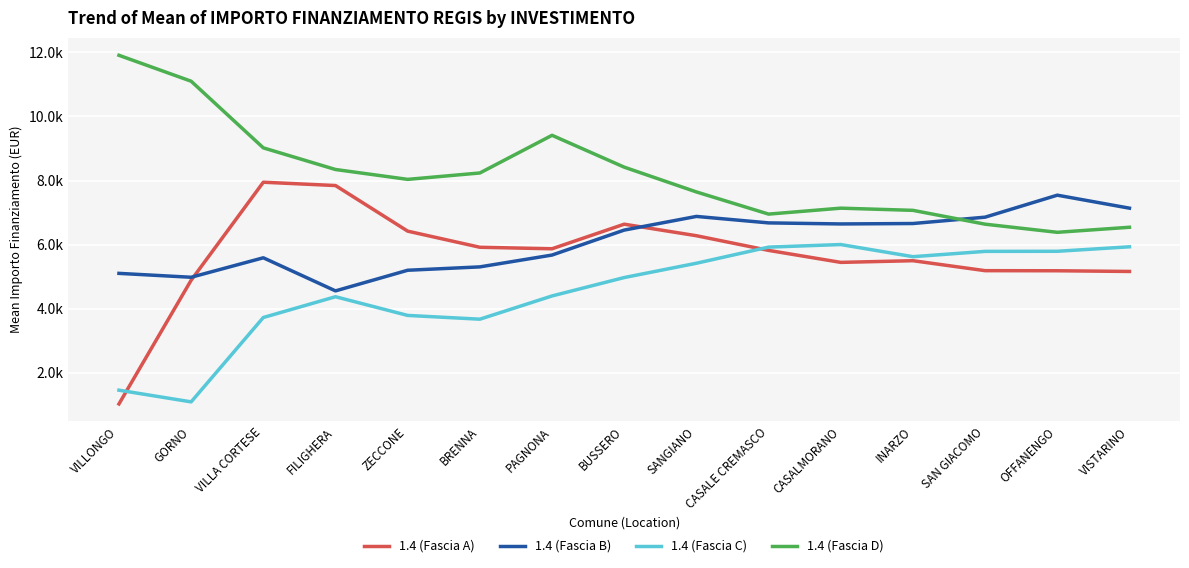

True or false: 1.4 (Fascia B) has a value of 5103.0 at VILLONGO.

True